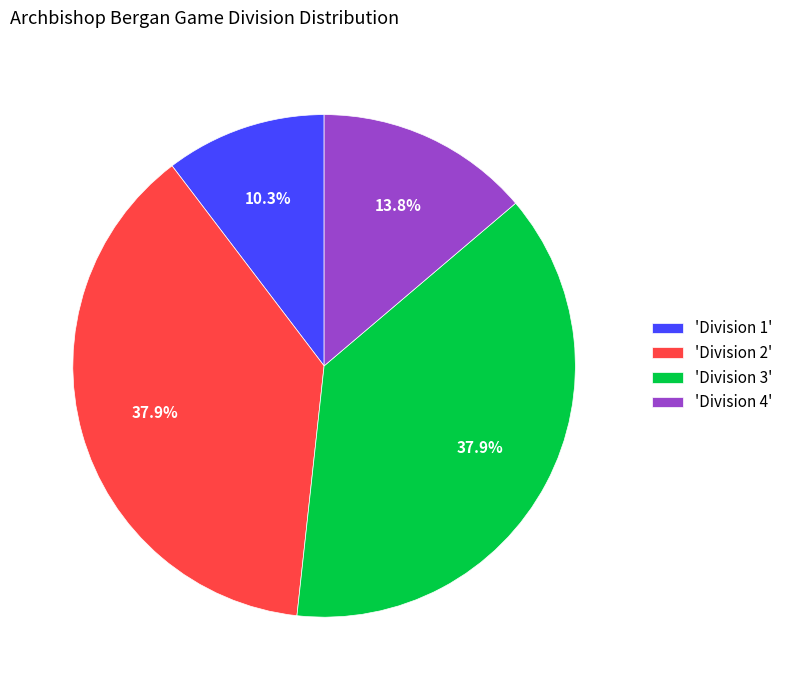

How many slices are in this pie chart?

4